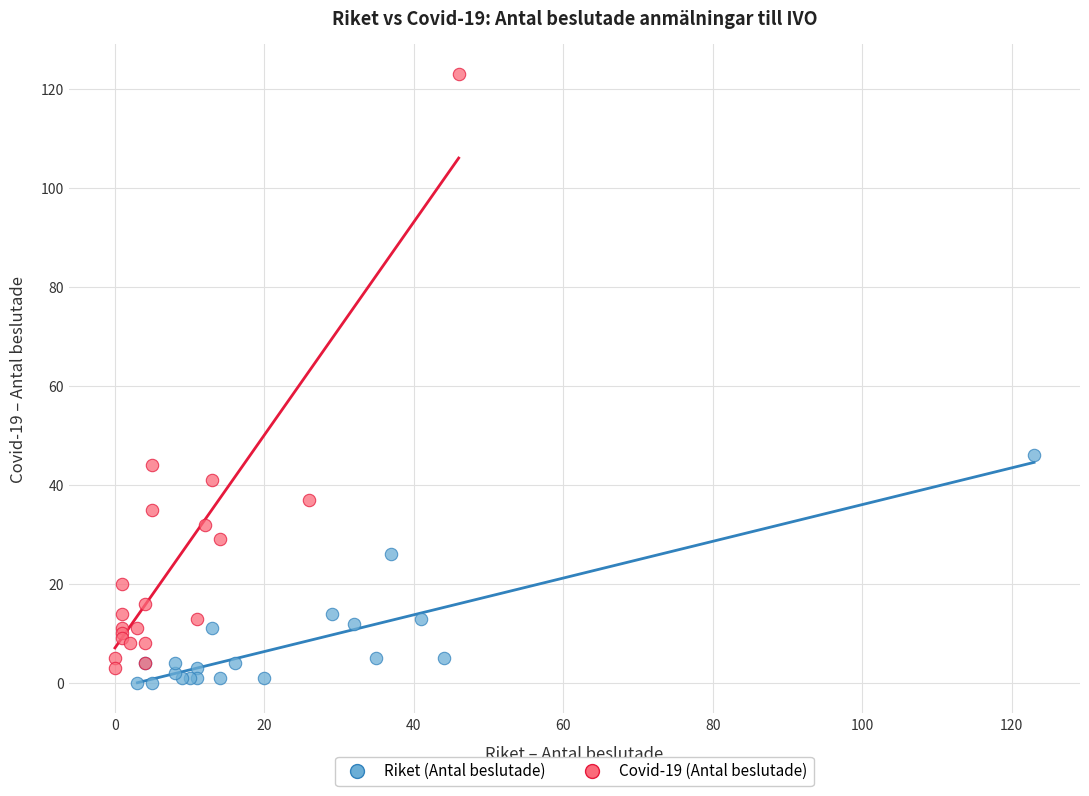

What are all the series names shown in the legend?

Riket (Antal beslutade), Covid-19 (Antal beslutade)